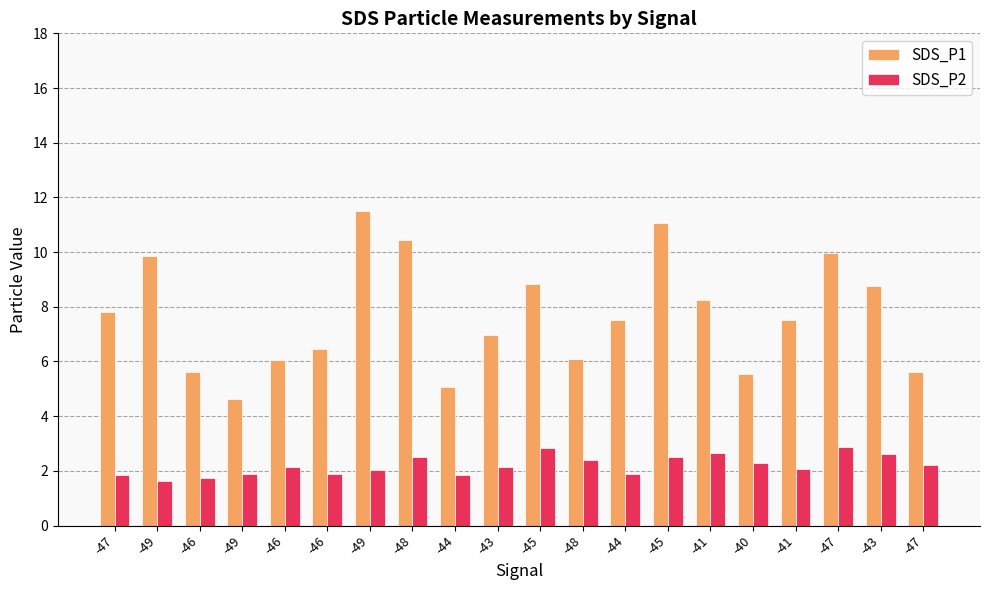

How many series are shown in this chart?

2